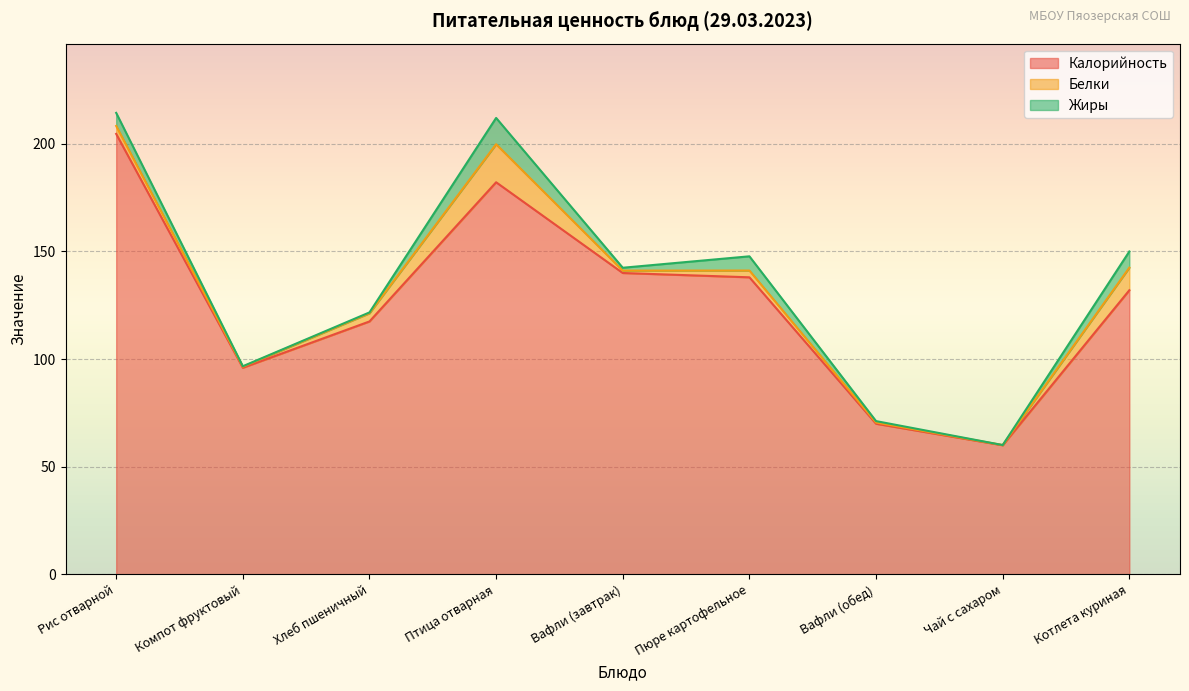

How many interior local valleys does the Жиры series have?

3